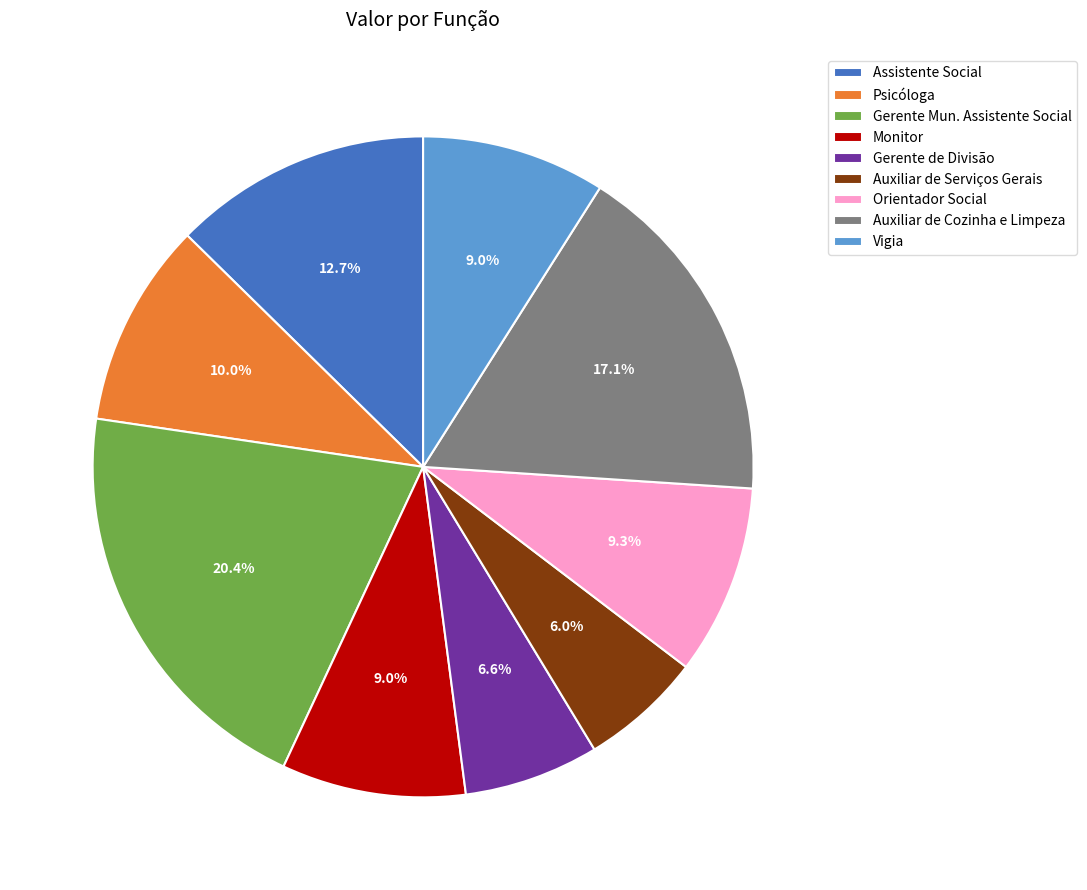

True or false: Orientador Social accounts for 17% of the total.

False